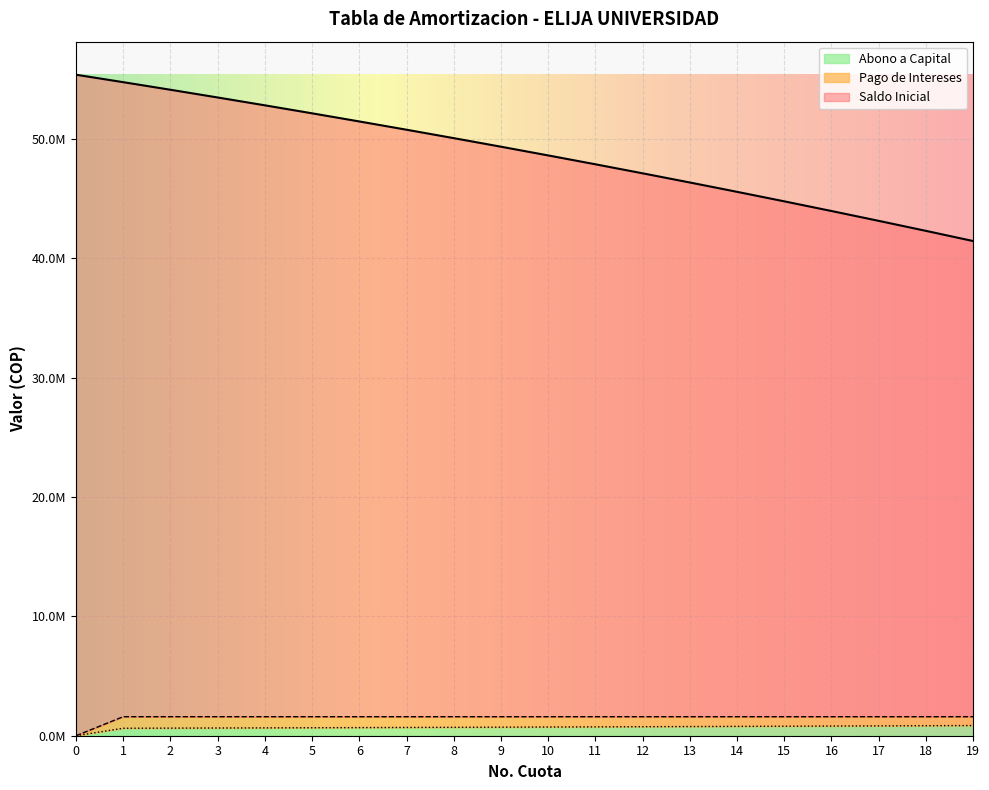

What are all the series names shown in the legend?

Abono a Capital, Pago de Intereses, Saldo Inicial